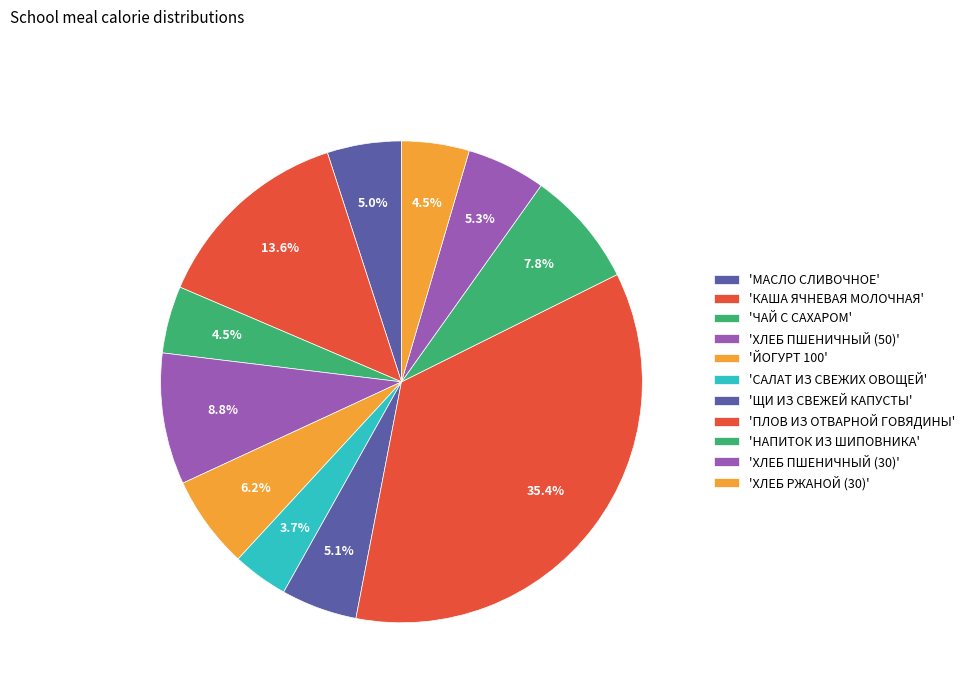

To the nearest percent, what is the average slice percentage?

9%